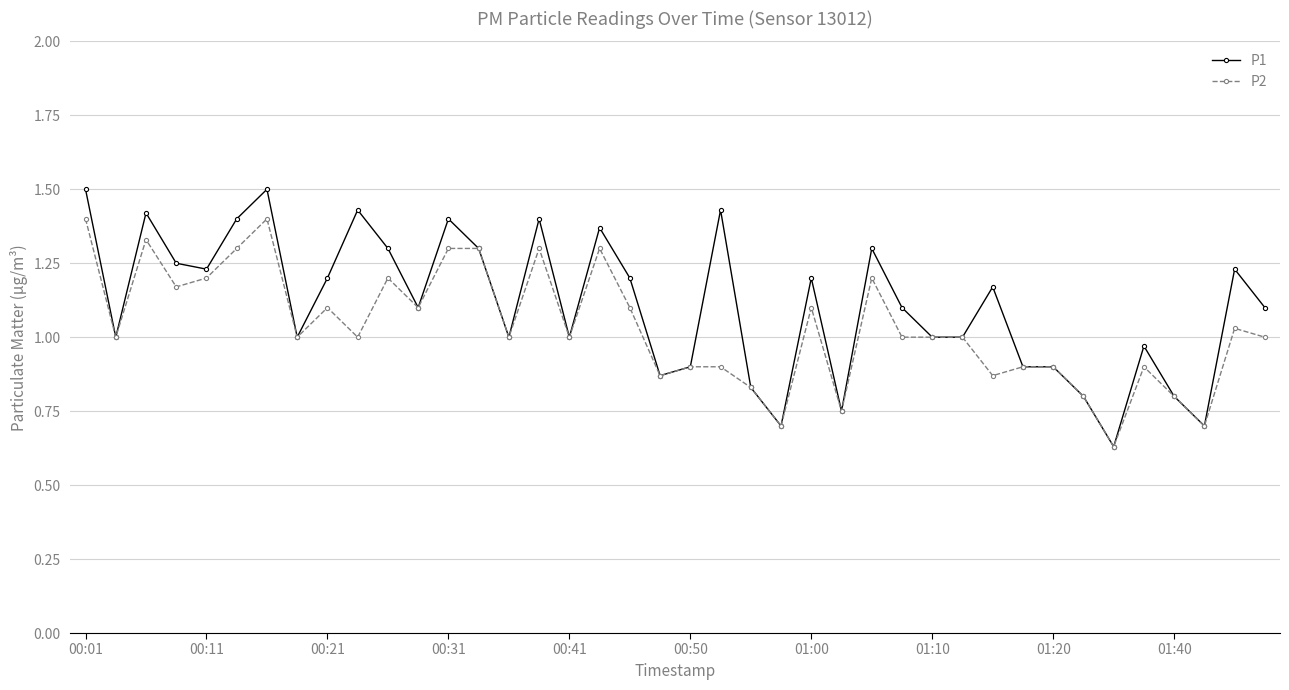

List the series in order of their peak value, lowest first.

P2, P1